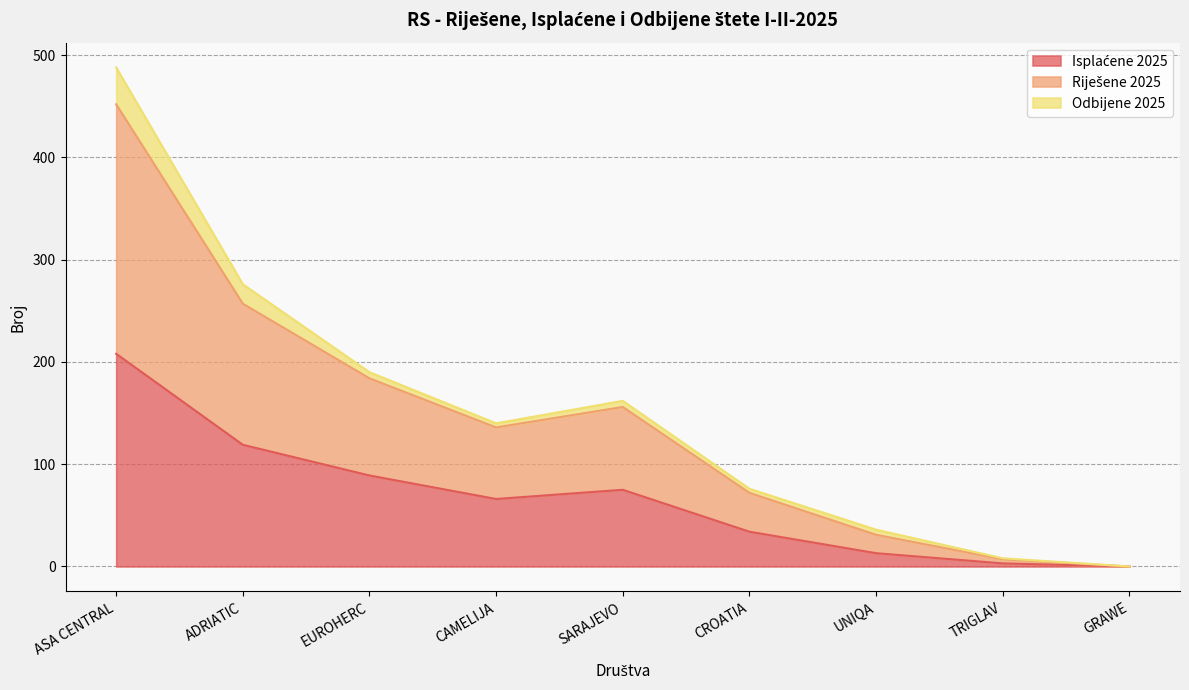

Does the chart display data point markers on the line(s)?

No